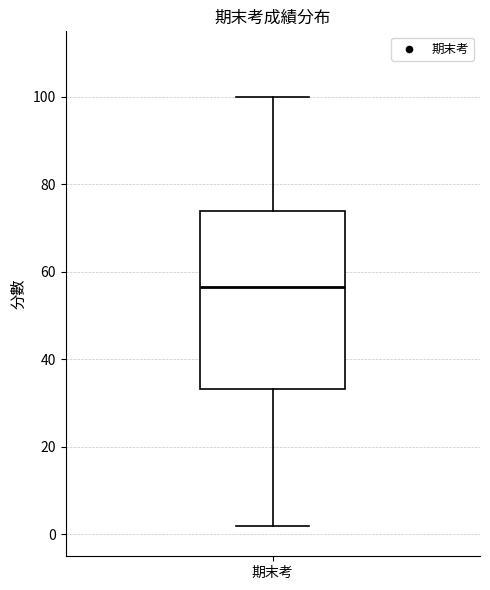

Read this box plot against the y-axis: the position of the median line, the range covered by the box, and the ends of both whiskers. The values are not printed on the chart, so give them approximately, as read against the axis.

median 56, box 34 to 74, whiskers 2 to 100